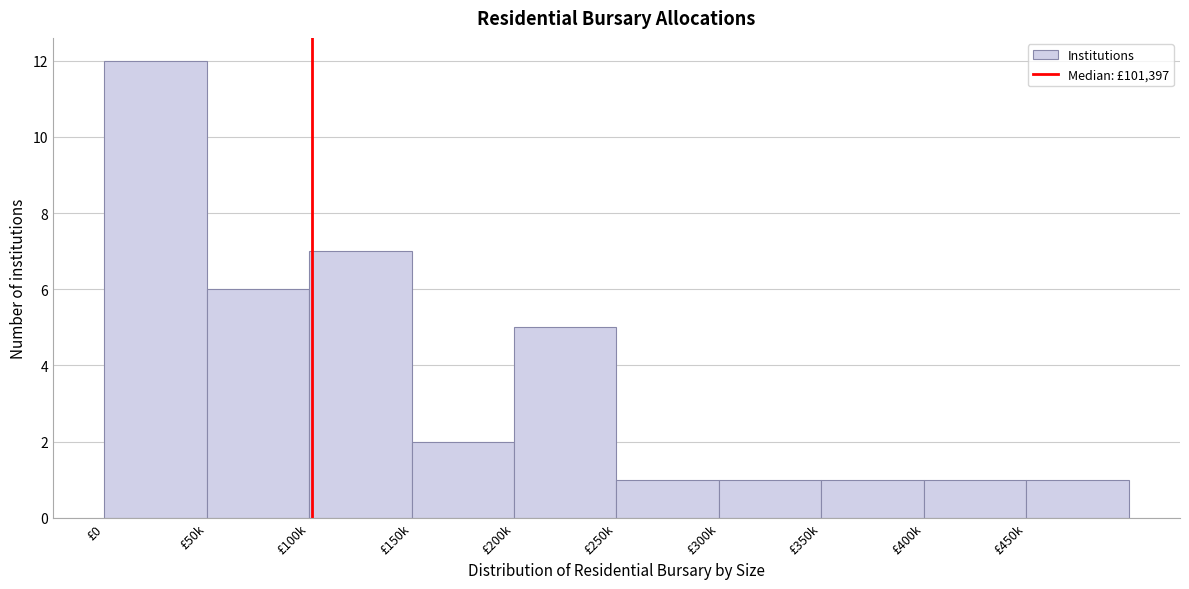

Reading left to right, what are all the values shown in this chart?

£0=12	£50k=6	£100k=7	£150k=2	£200k=5	£250k=1	£300k=1	£350k=1	£400k=1	£450k=1